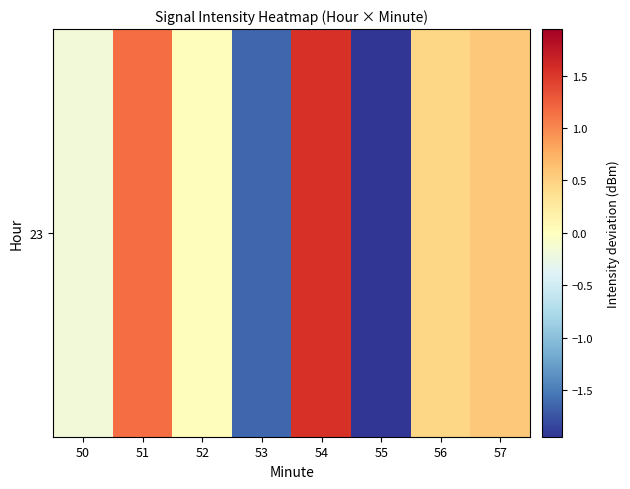

What is the approximate value at 51?

1.2